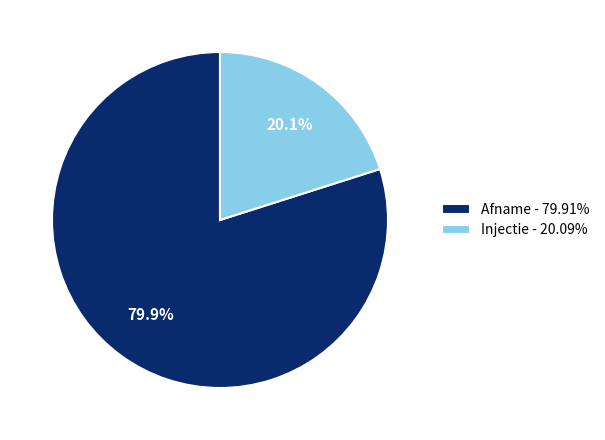

Approximately how many times larger is the value at Afname - 79.91% compared to Injectie - 20.09%?

4.0